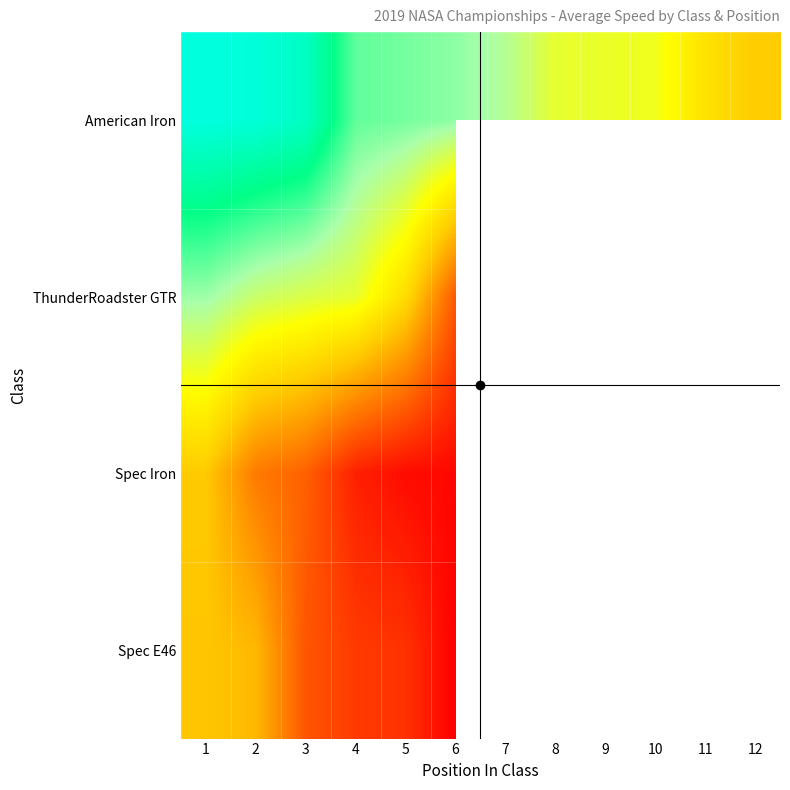

Which series has the widest spread of values?

American Iron